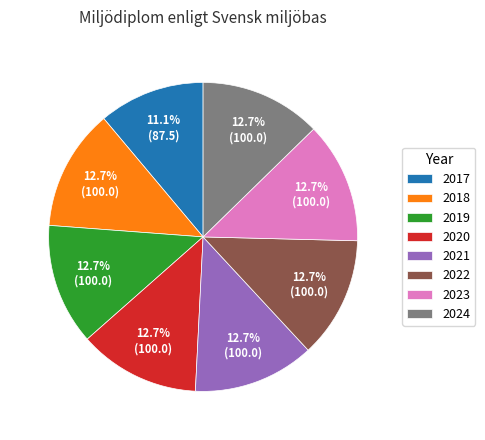

What is the total percentage of 2021 and 2022?

25.4%